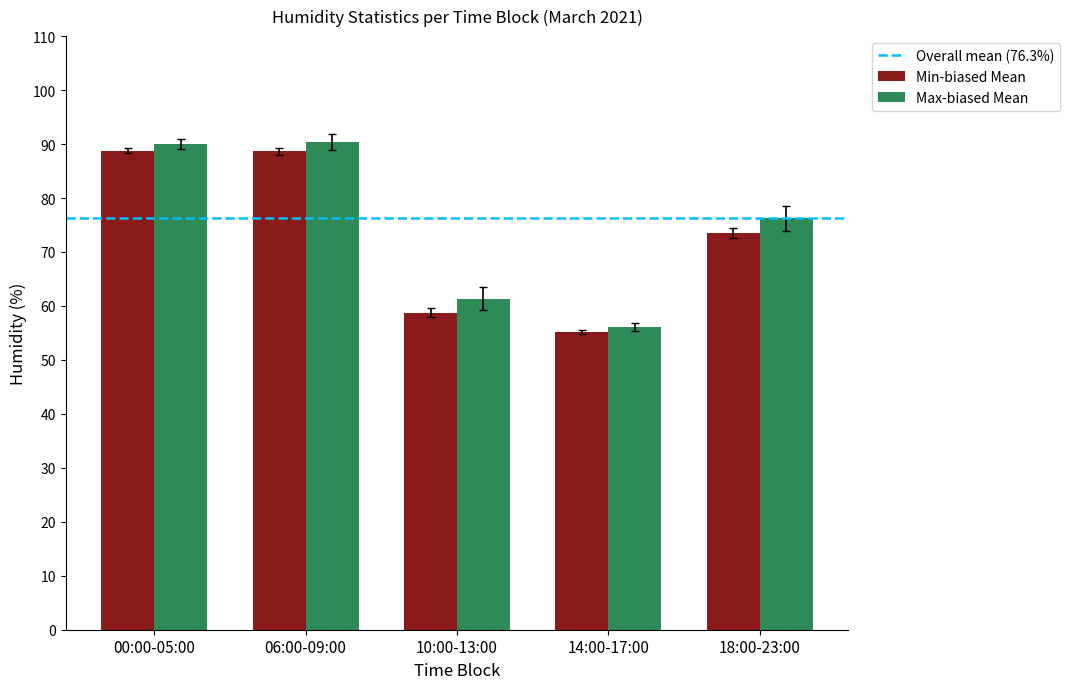

What is the sum of the Max-biased Mean values at 10:00-13:00 and 06:00-09:00?

151.8